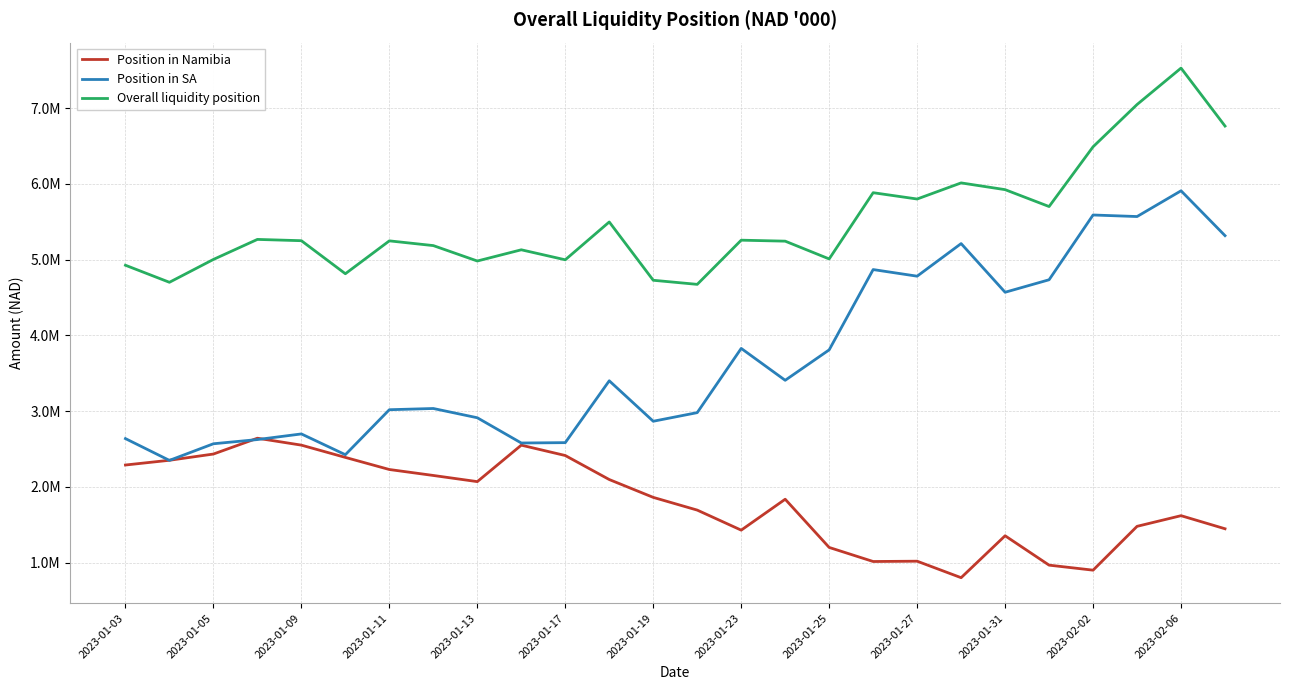

Reading left to right, extract all data points from this chart.

Position in Namibia: 2288531.6	2351196.7	2433441.2	2642328.5	2550968.5	2388963.6	2229244.0	2150578.4	2069350.2	2550667.7	2413885.3	2096786.6	1861254.5	1693344.0	1428722.8	1836838.8	1200416.6	1014708.3	1018790.5	801061.5	1354514.0	966657.5	900356.6	1478991.3	1619733.9	1446894.2
Position in SA: 2637354.5	2349589.0	2569043.7	2624573.8	2698895.5	2424819.9	3018547.4	3034652.8	2912446.4	2579150.3	2583922.6	3400433.1	2866310.8	2980095.2	3828006.8	3406977.1	3808798.6	4868792.5	4781413.8	5211798.8	4569288.2	4734171.6	5589258.7	5568797.1	5908753.3	5316522.8
Overall liquidity position: 4925886.1	4700785.7	5002484.8	5266902.3	5249864.0	4813783.5	5247791.5	5185231.2	4981796.6	5129817.9	4997807.8	5497219.7	4727565.3	4673439.1	5256729.6	5243815.9	5009215.2	5883500.8	5800204.2	6012860.3	5923802.2	5700829.1	6489615.4	7047788.4	7528487.2	6763417.0